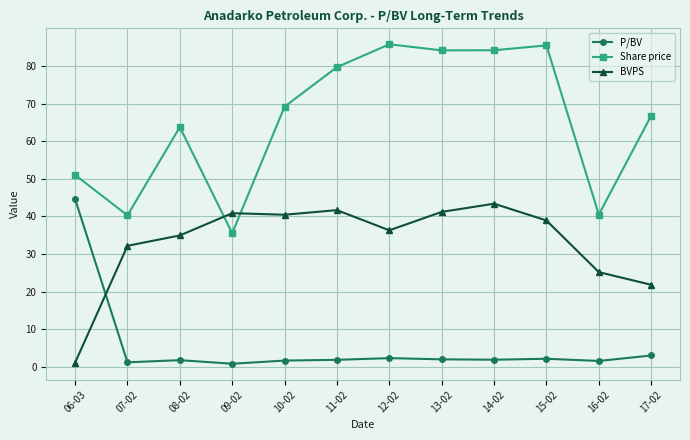

Count the number of data series in this chart.

3